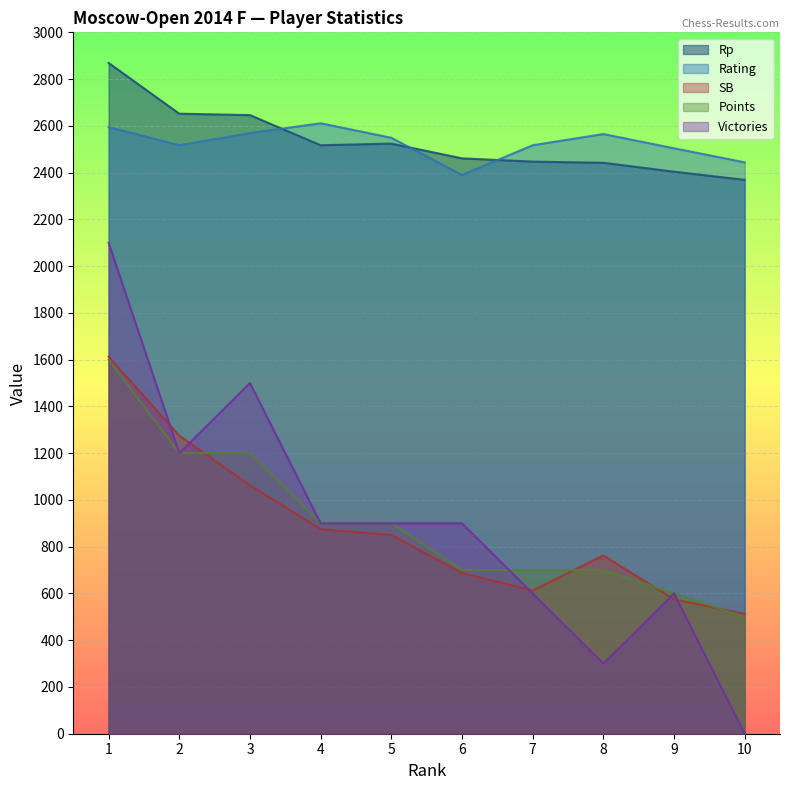

Where is the first local minimum for SB?

7